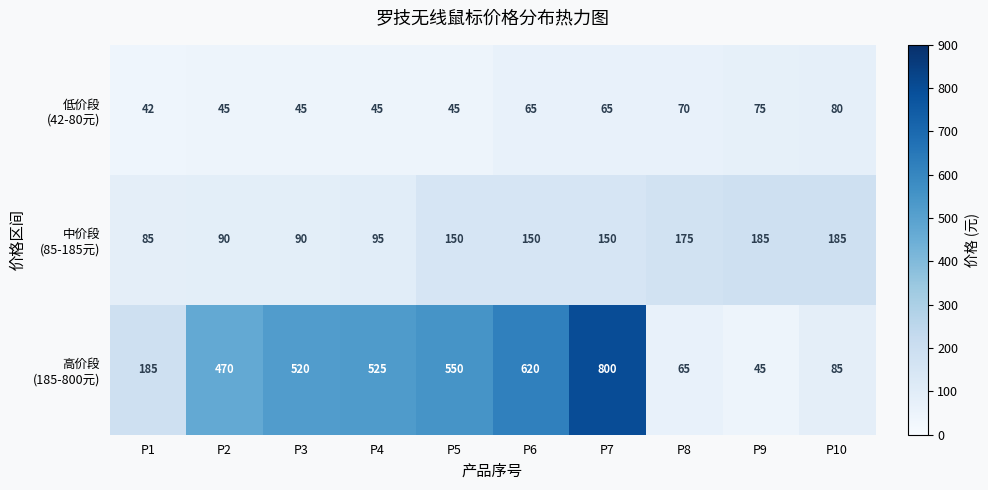

Which category has the highest value across all series?

P7